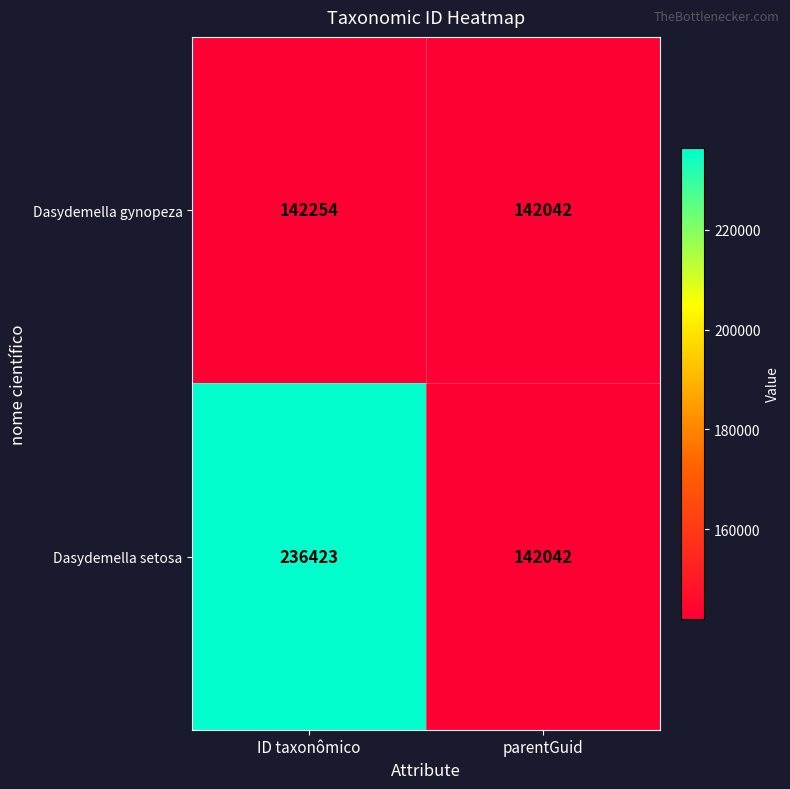

Which category has the lowest value in the Dasydemella gynopeza series?

parentGuid